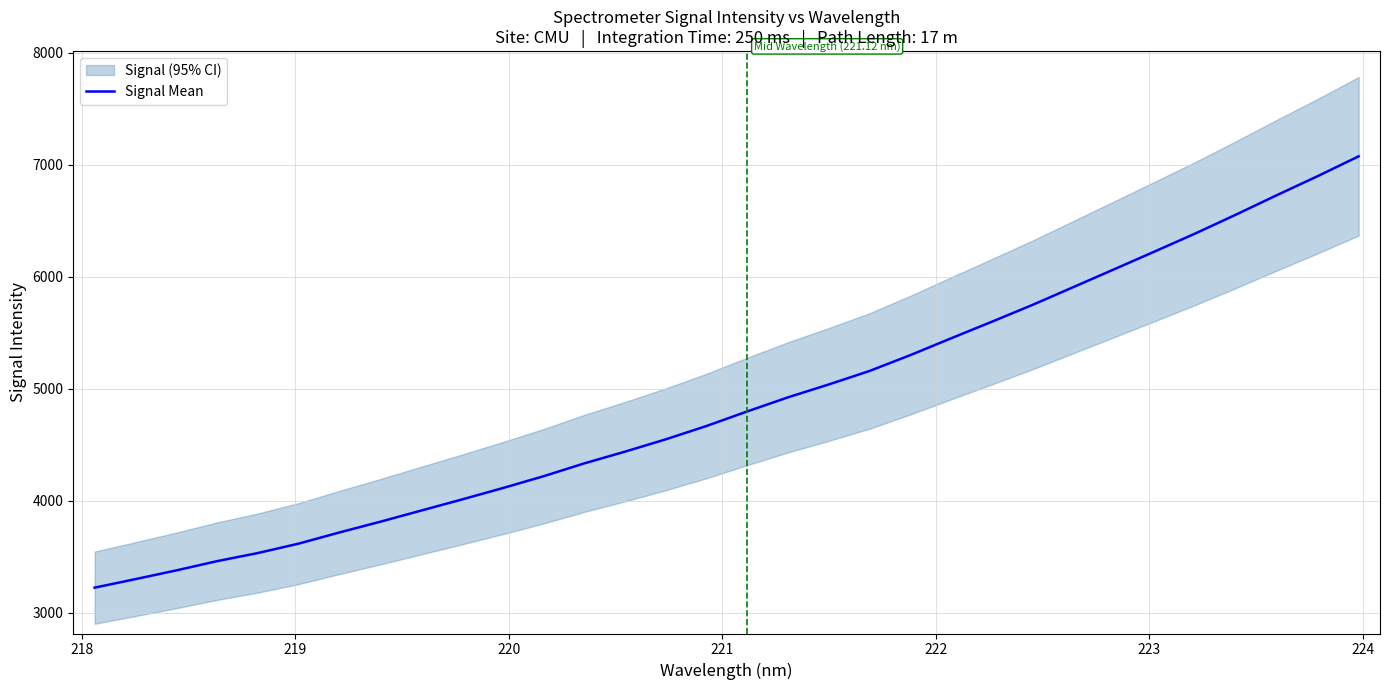

What is the difference between the second highest and second lowest values?

3600.2